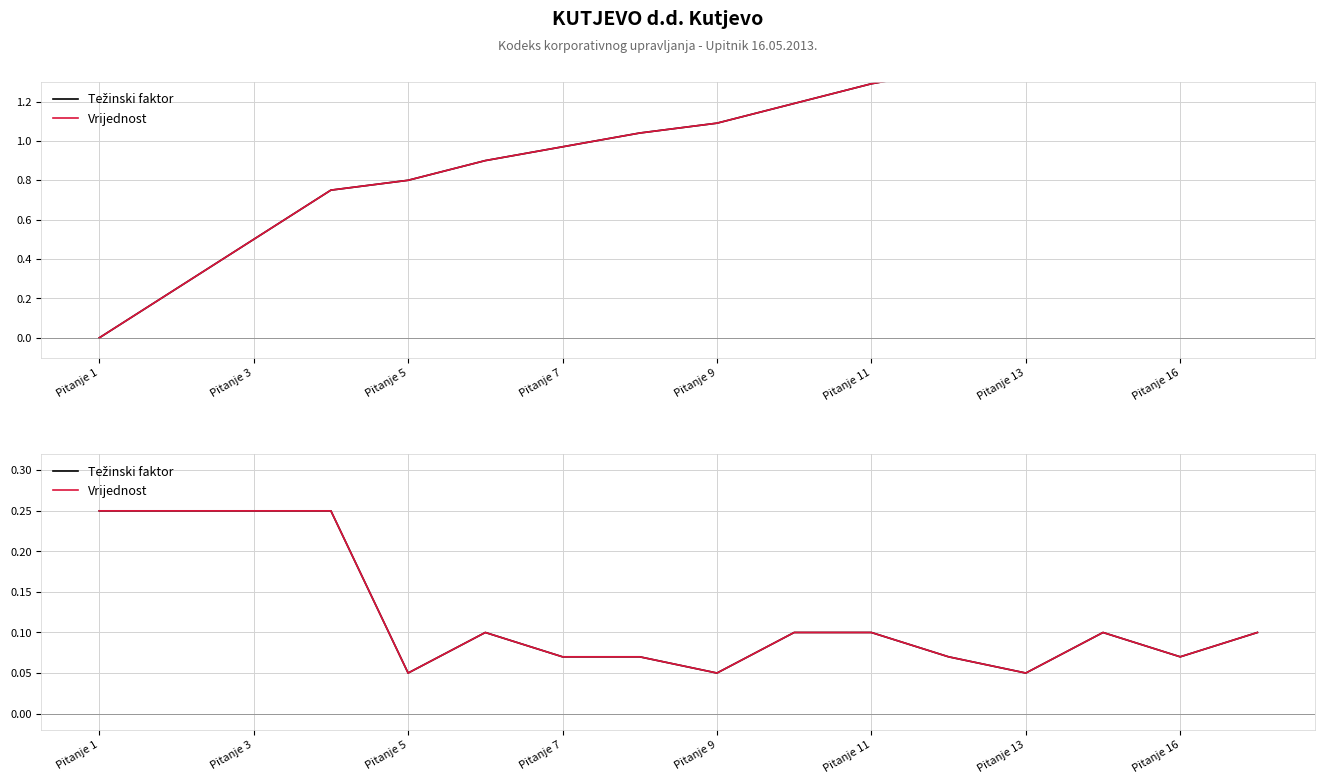

At Pitanje 3, list the series in order from smallest to largest.

Težinski faktor, Vrijednost